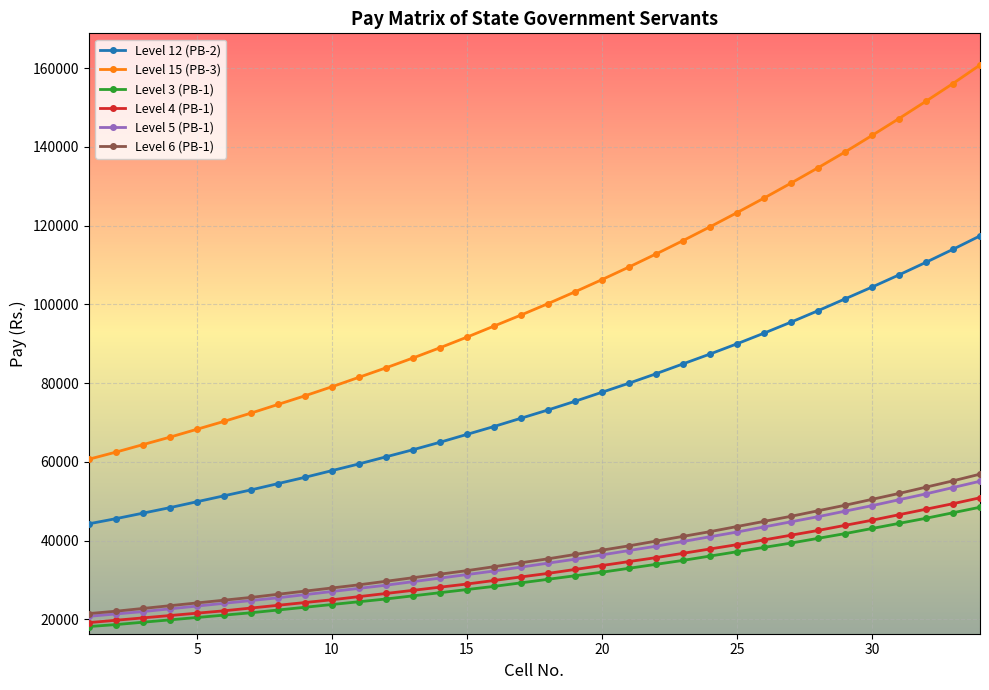

What is the greatest value displayed?

160800